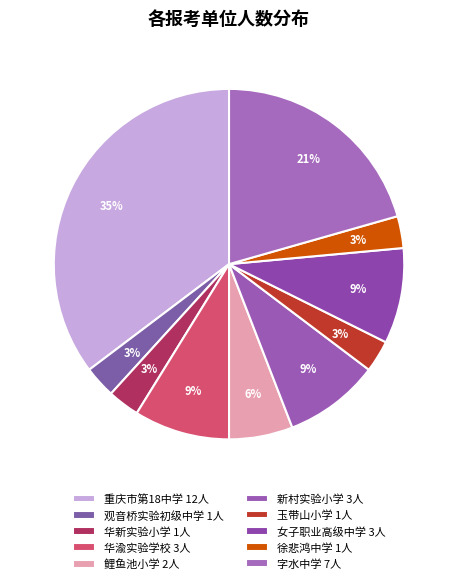

How many segments does this pie chart have?

10